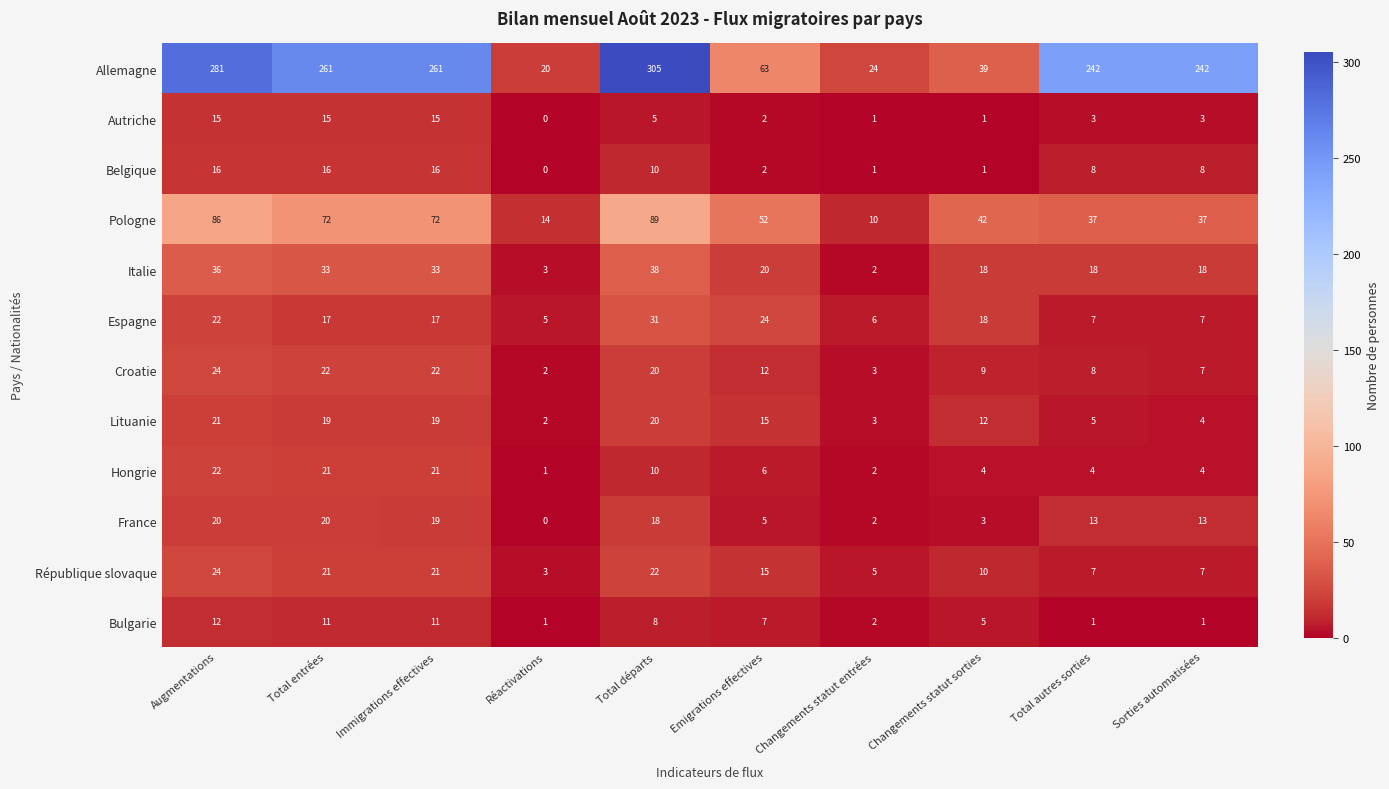

What is the sum of all Allemagne values?

1738